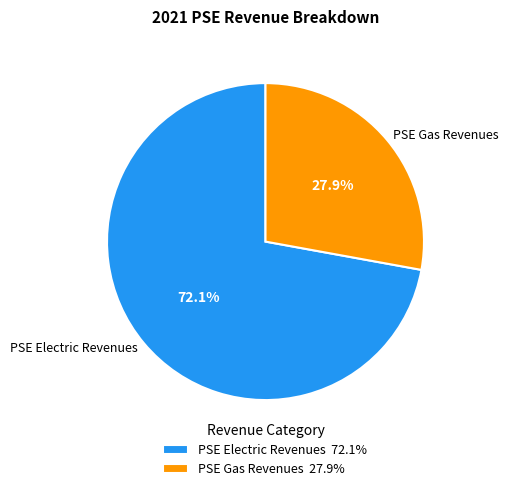

Does PSE Electric Revenues account for over 50% of the chart?

Yes